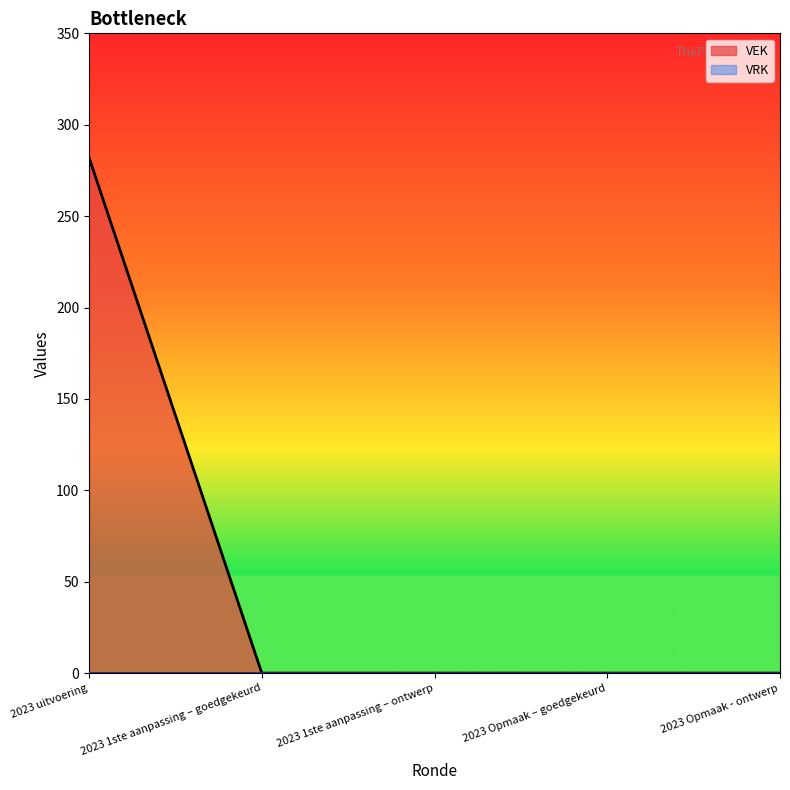

List the labels in order of value, smallest first.

2023 1ste aanpassing – goedgekeurd, 2023 1ste aanpassing – ontwerp, 2023 Opmaak – goedgekeurd, 2023 Opmaak - ontwerp, 2023 uitvoering